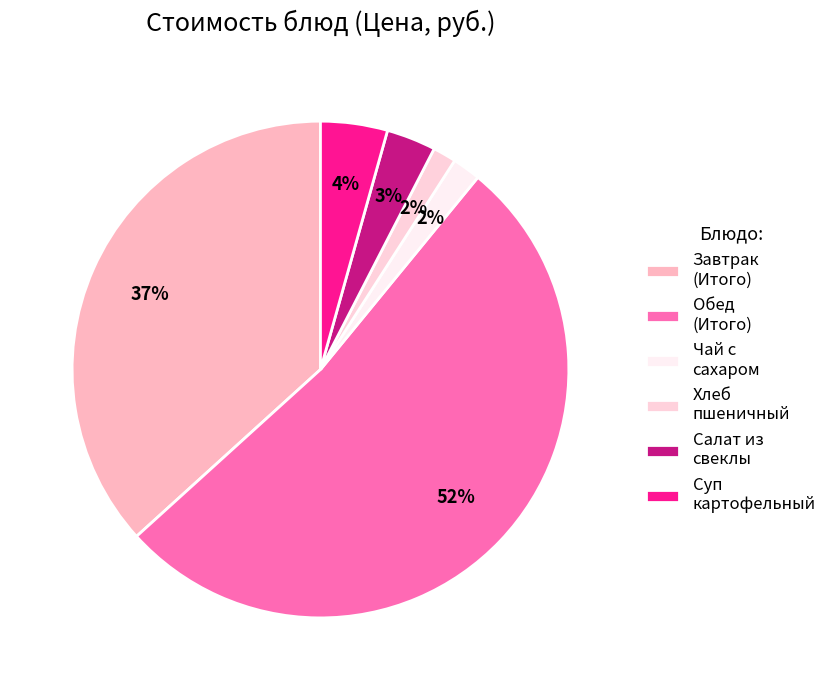

To the nearest percent, what is the difference between the largest and smallest slice percentages?

51%